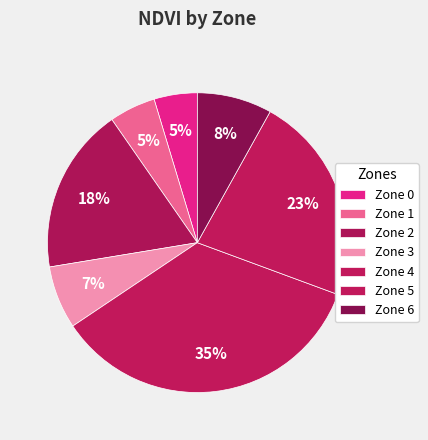

To the nearest percent, what portion does Zone 6 represent?

8%